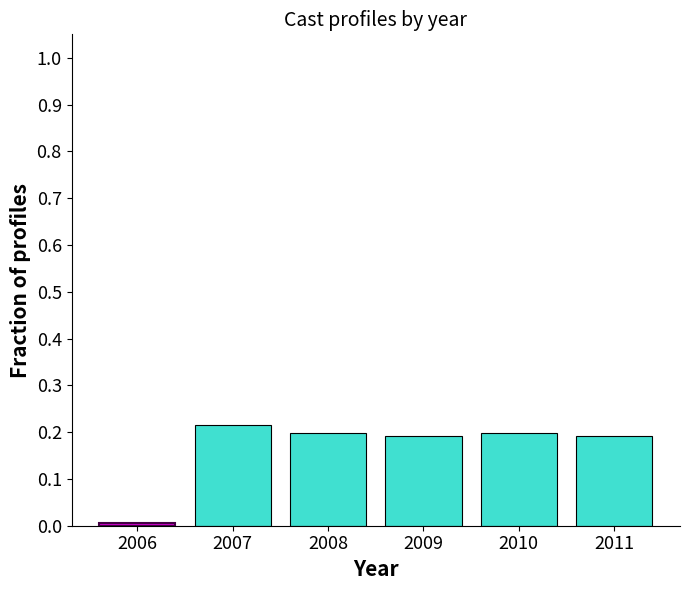

What is the sum of all values?

1.0